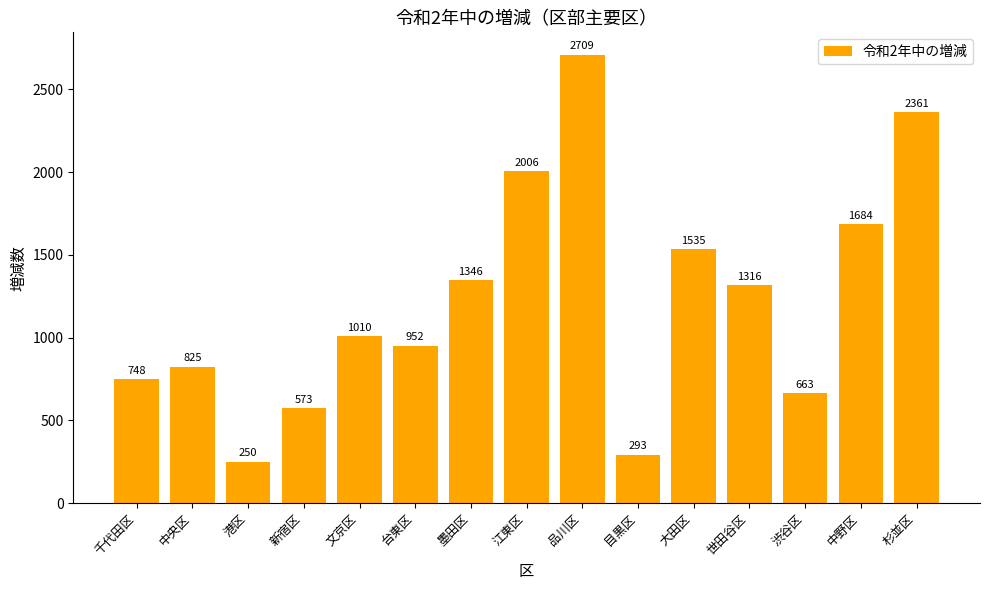

How many categories are shown in the chart?

15